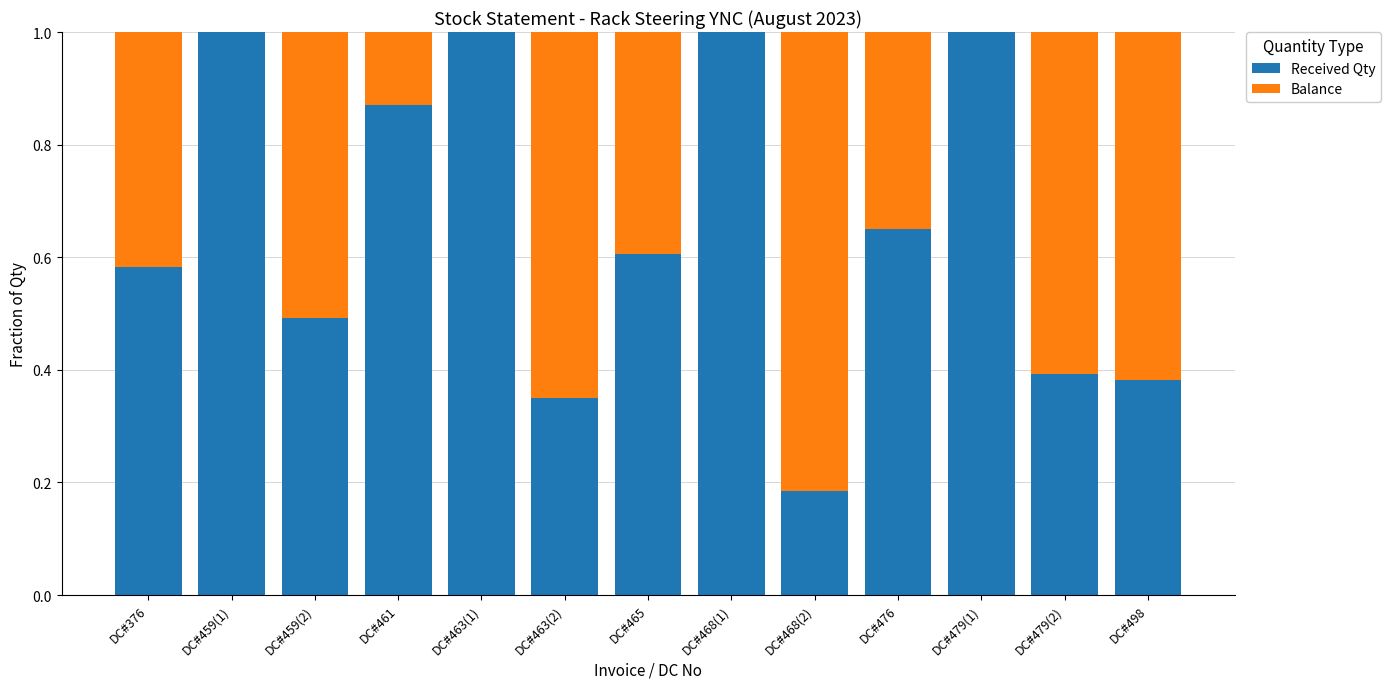

What are all the series names shown in the legend?

Received Qty, Balance